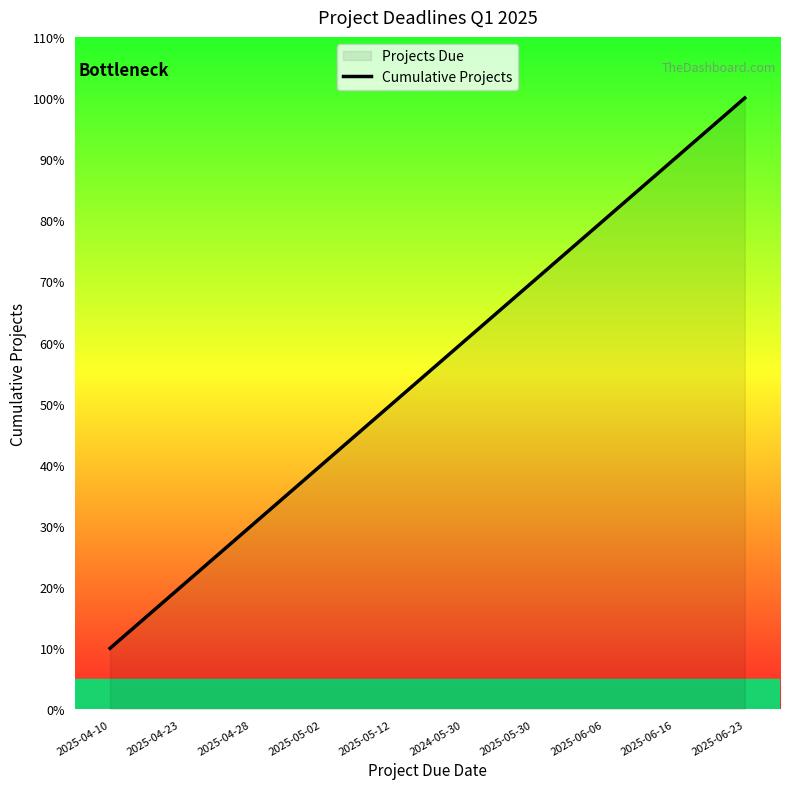

Rank the categories by value from lowest to highest.

2025-04-10, 2025-04-23, 2025-04-28, 2025-05-02, 2025-05-12, 2024-05-30, 2025-05-30, 2025-06-06, 2025-06-16, 2025-06-23